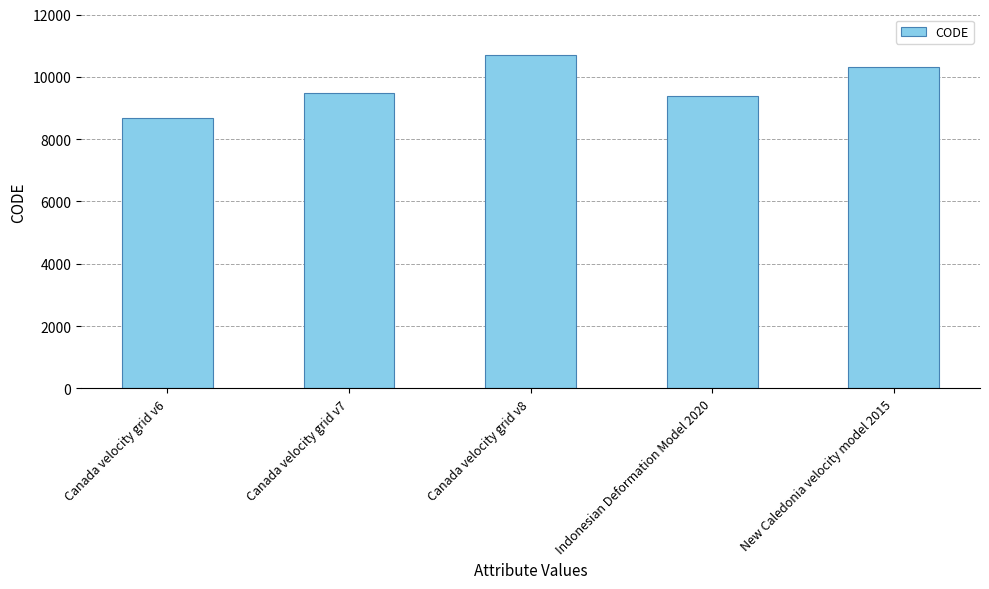

How many bars are there in total?

5